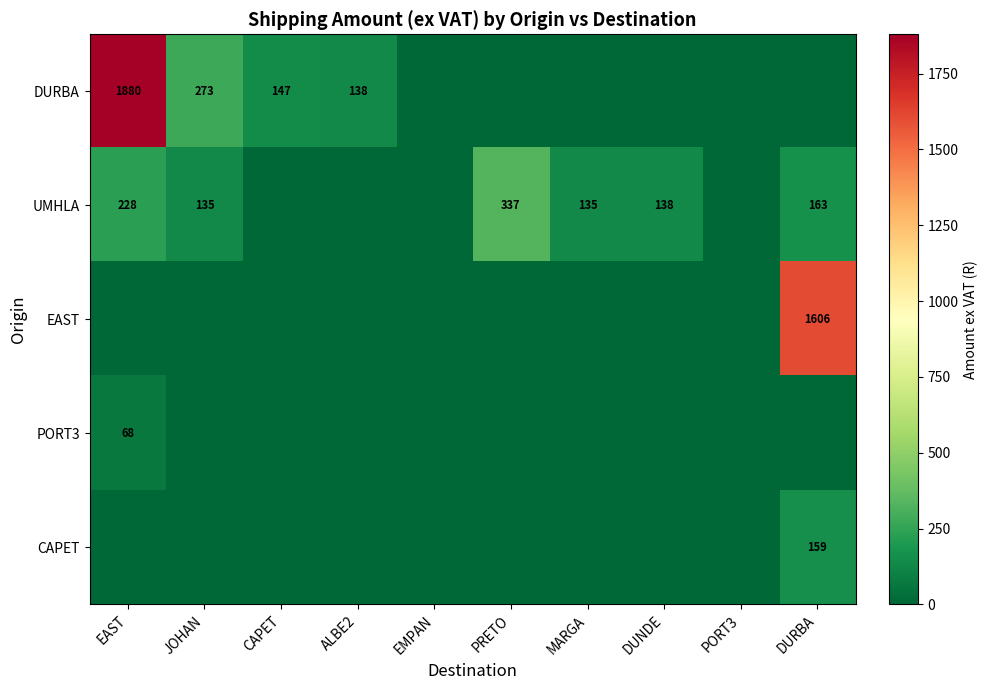

Is the value of EAST at DURBA greater than the value of UMHLA at EAST?

Yes